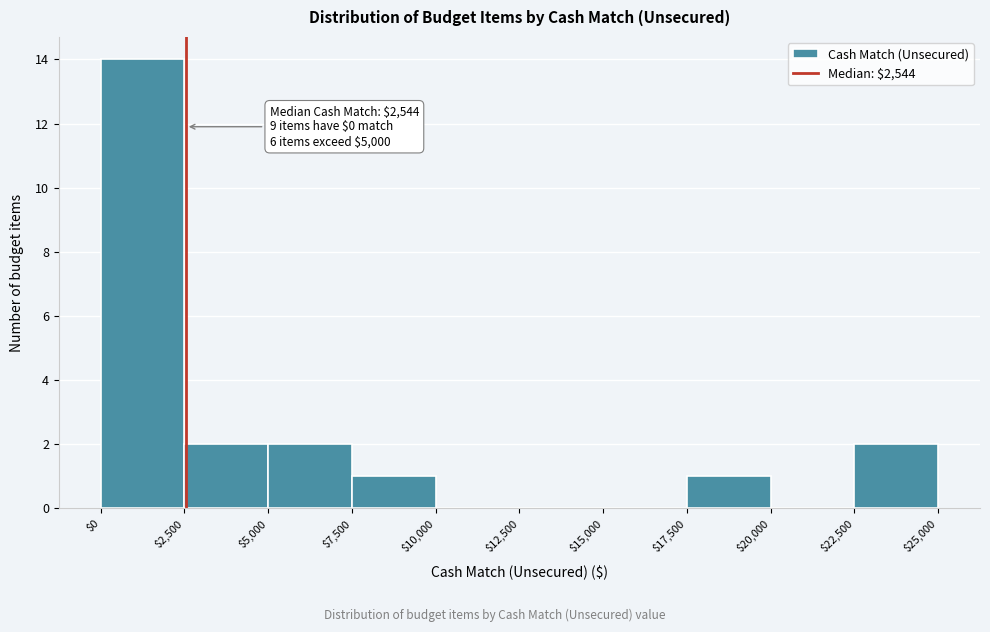

Over which range of the x-axis is the bar tallest?

$0 to $2,500